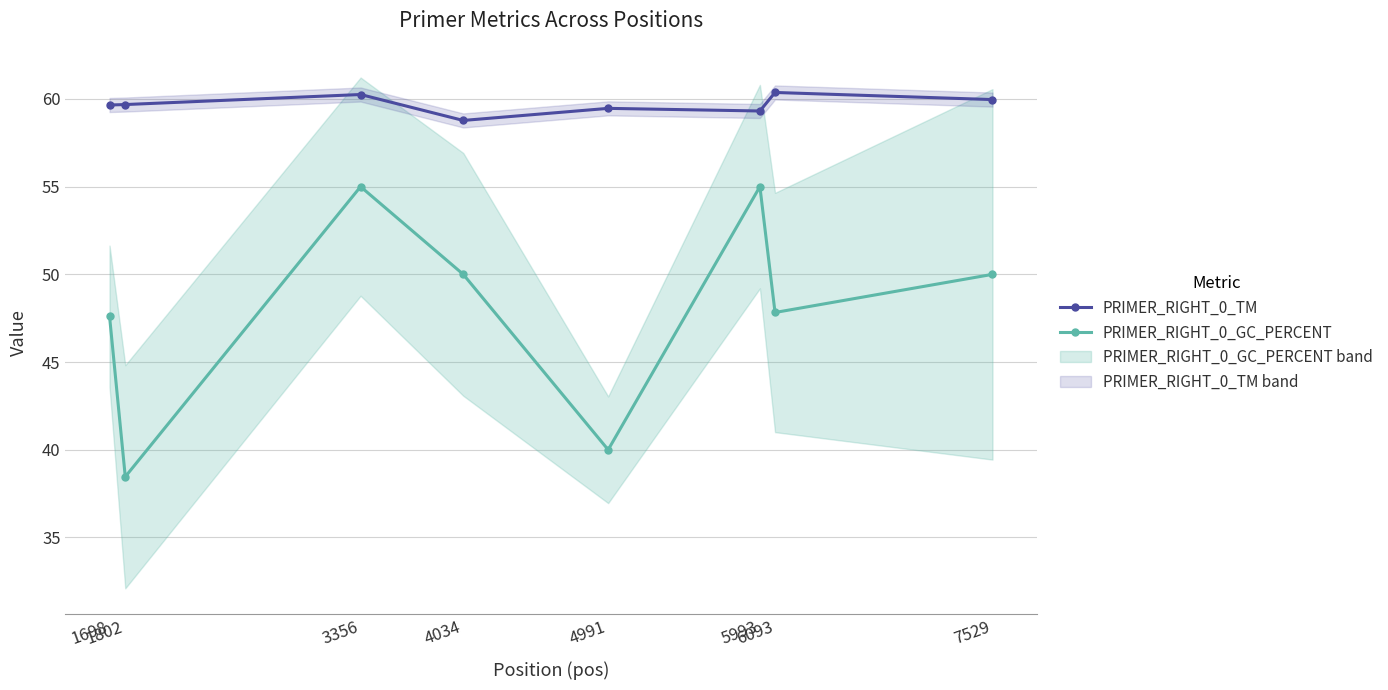

The value of PRIMER_RIGHT_0_GC_PERCENT at 4034 is 33.7. True or false?

False